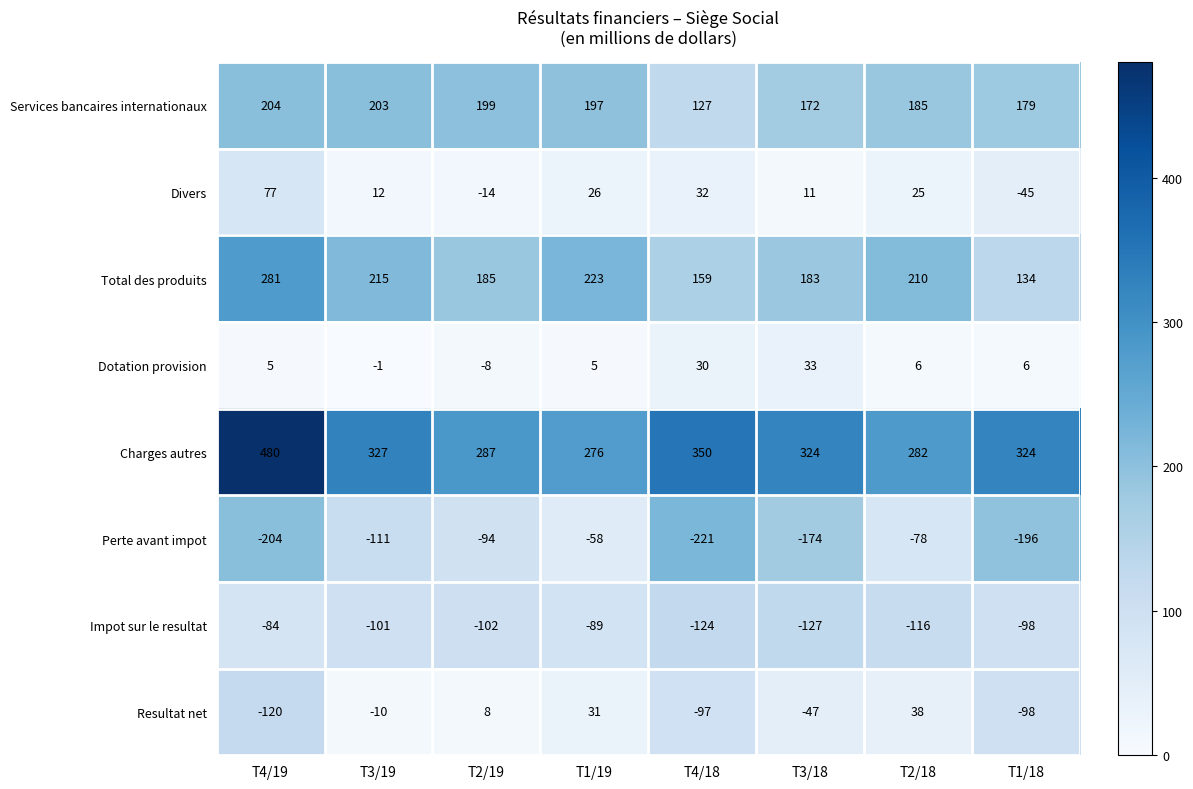

Which series has the largest total across all categories?

Charges autres